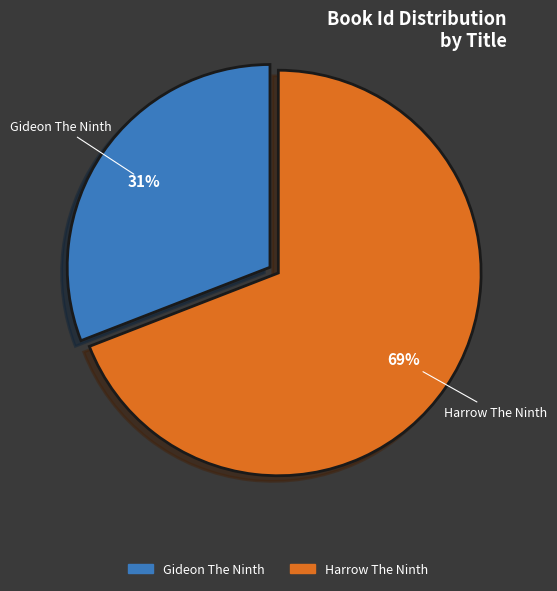

To the nearest percent, what percentage of the pie is Harrow The Ninth?

69%